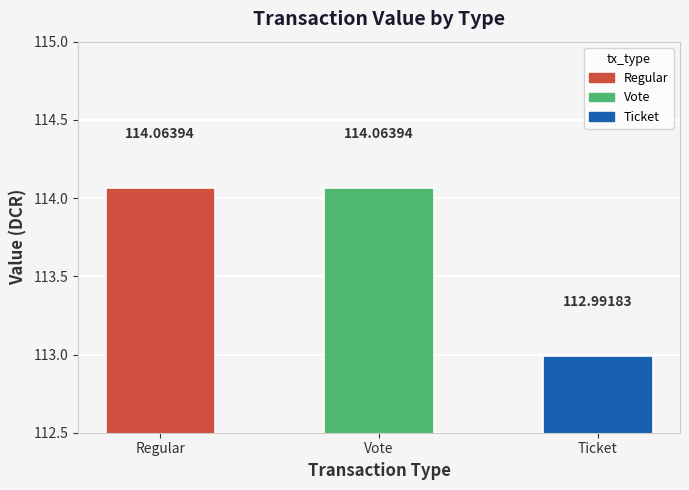

Which has a higher value, Ticket or Vote?

Vote